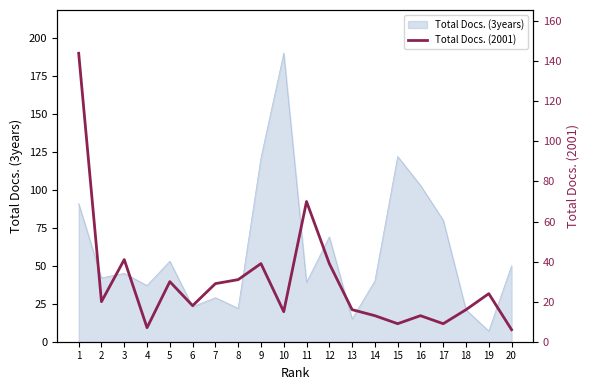

The value of Total Docs. (3years) at 14 is 54. True or false?

False